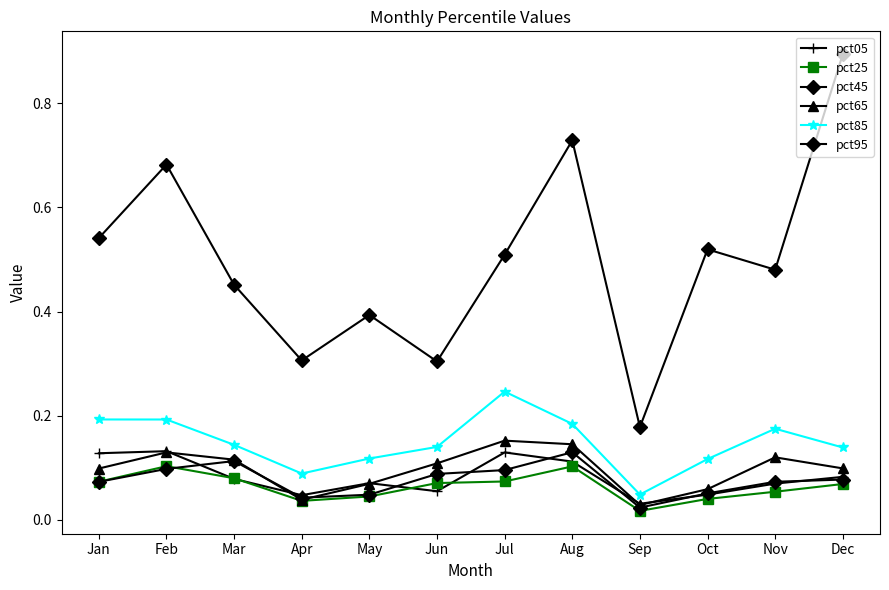

True or false: pct65 has a value of 0.1 at Apr.

False